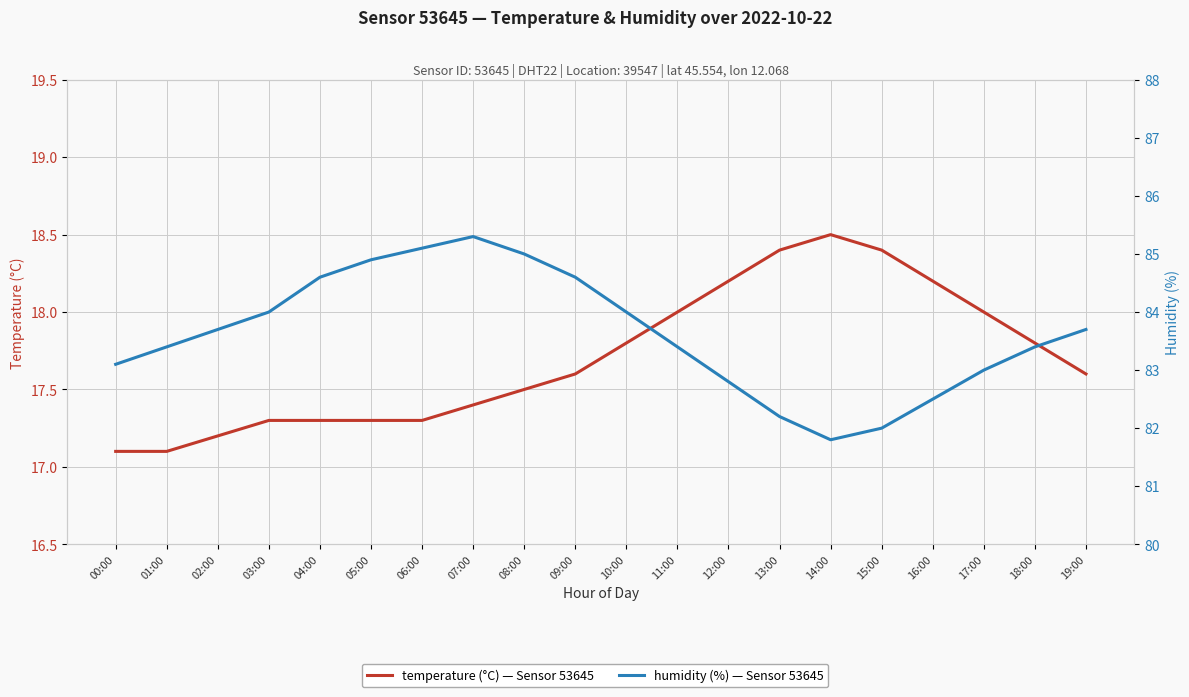

At how many categories does at least one series exceed 44?

20